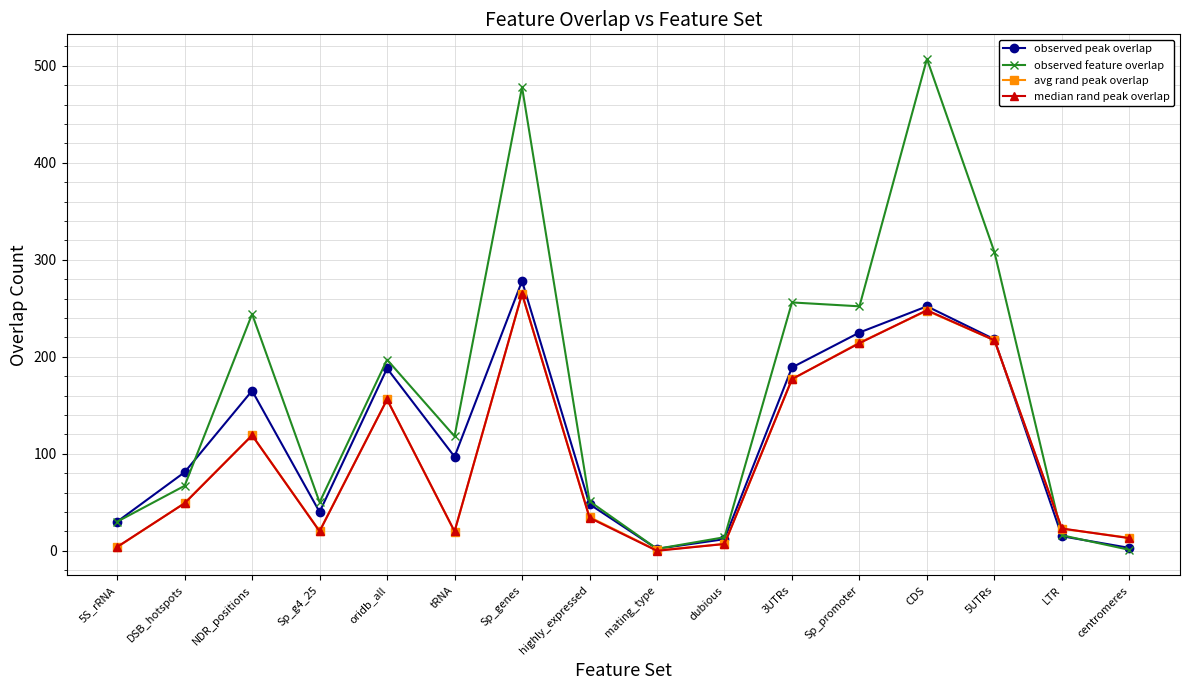

Which category has the highest value in the observed peak overlap series?

Sp_genes